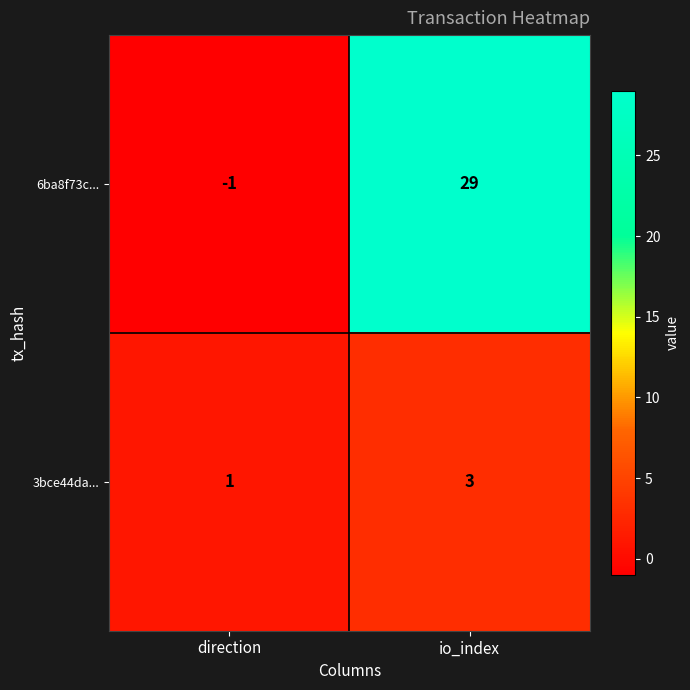

Is it true that 3bce44da... equals 1 at direction?

True